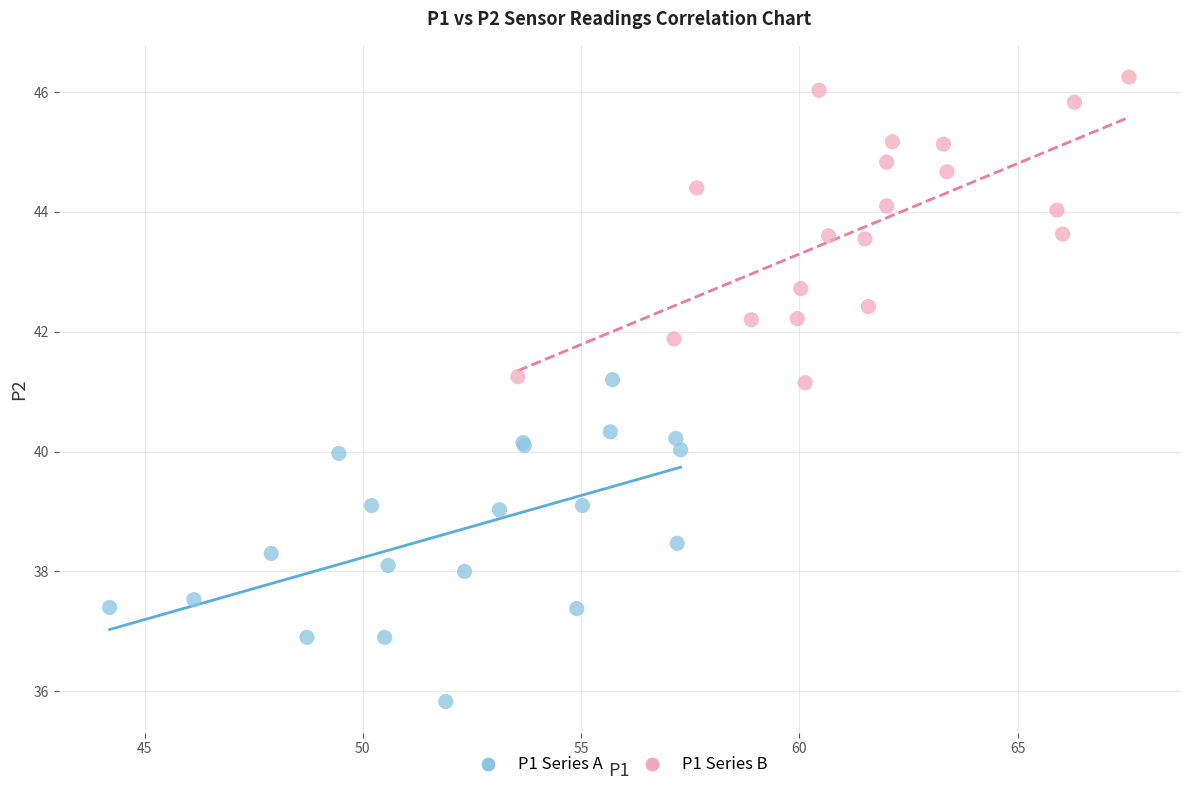

Which series has the largest Y range (max minus min)?

P1 Series A